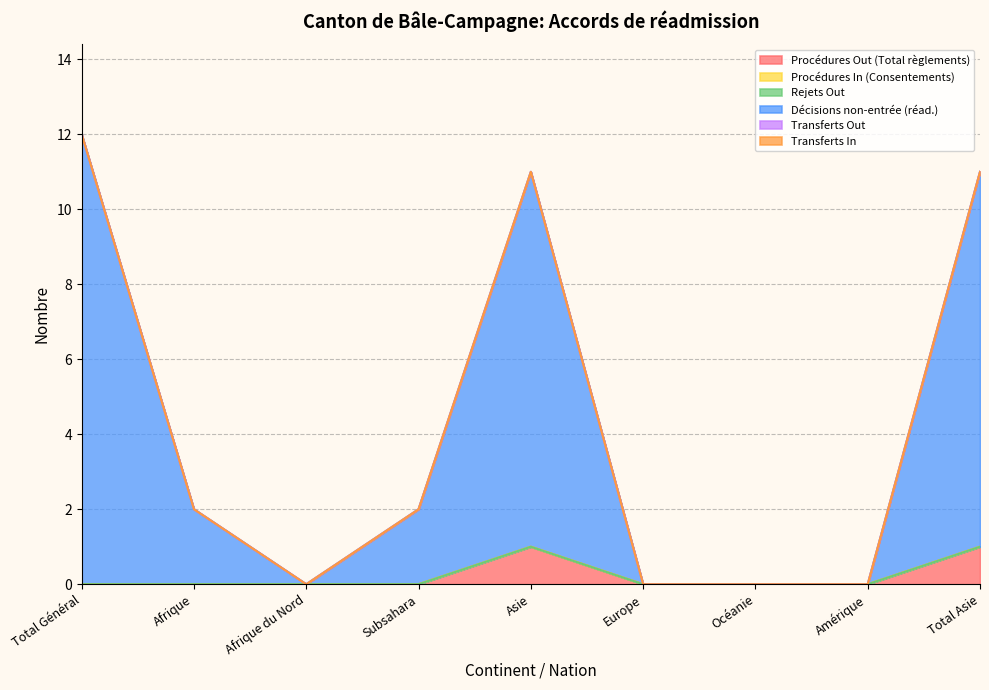

What is the label of the 6th point from the right?

Subsahara